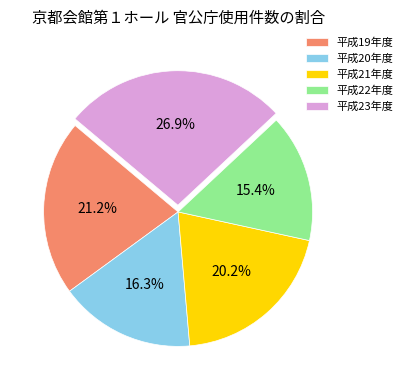

Is it true that 平成22年度 is 15% of the pie?

True